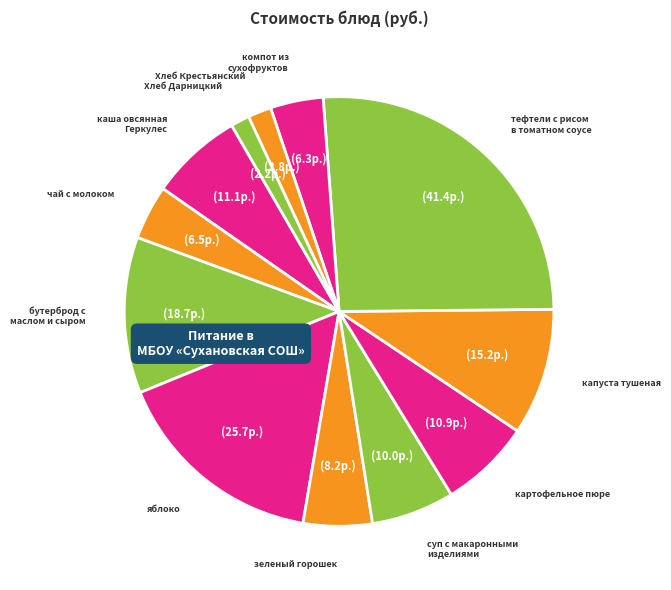

Is there a majority slice in this chart?

No